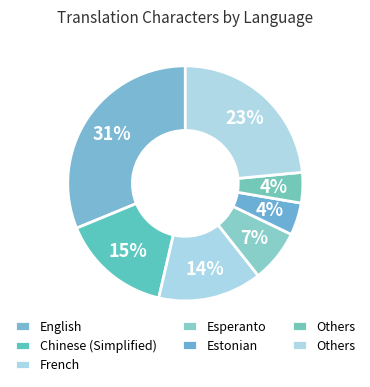

Count the number of slices in the pie.

7